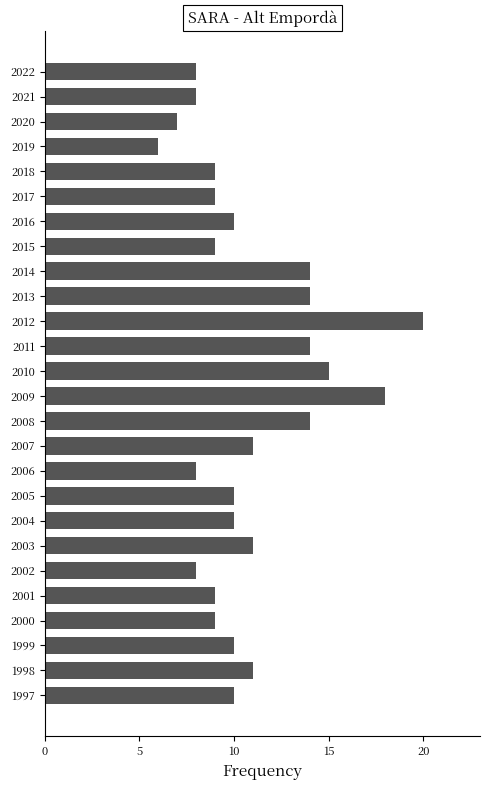

What is the sum of all values?

282